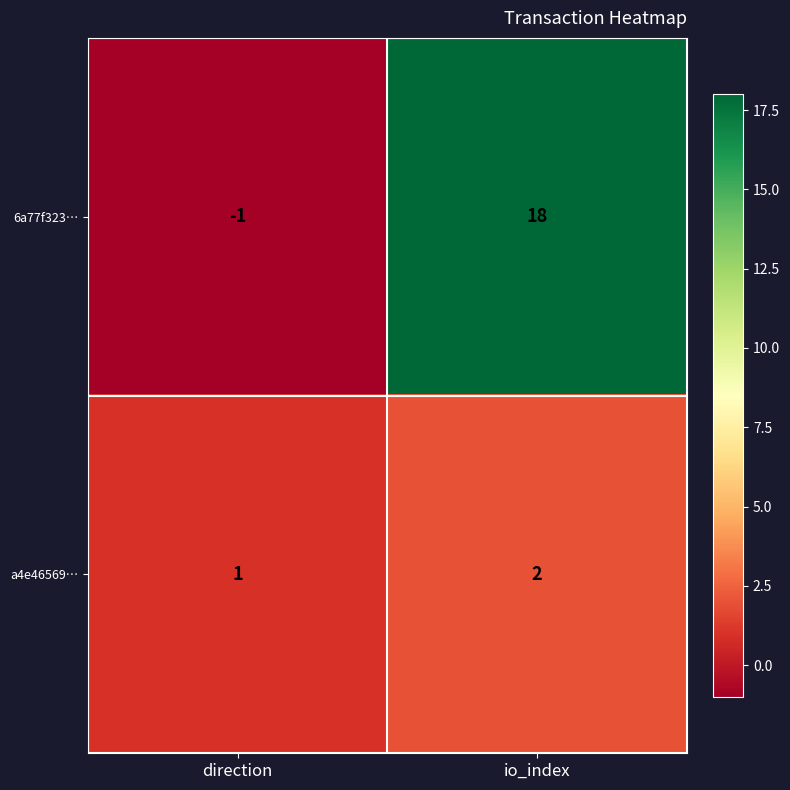

What is the total value across all series at io_index?

20